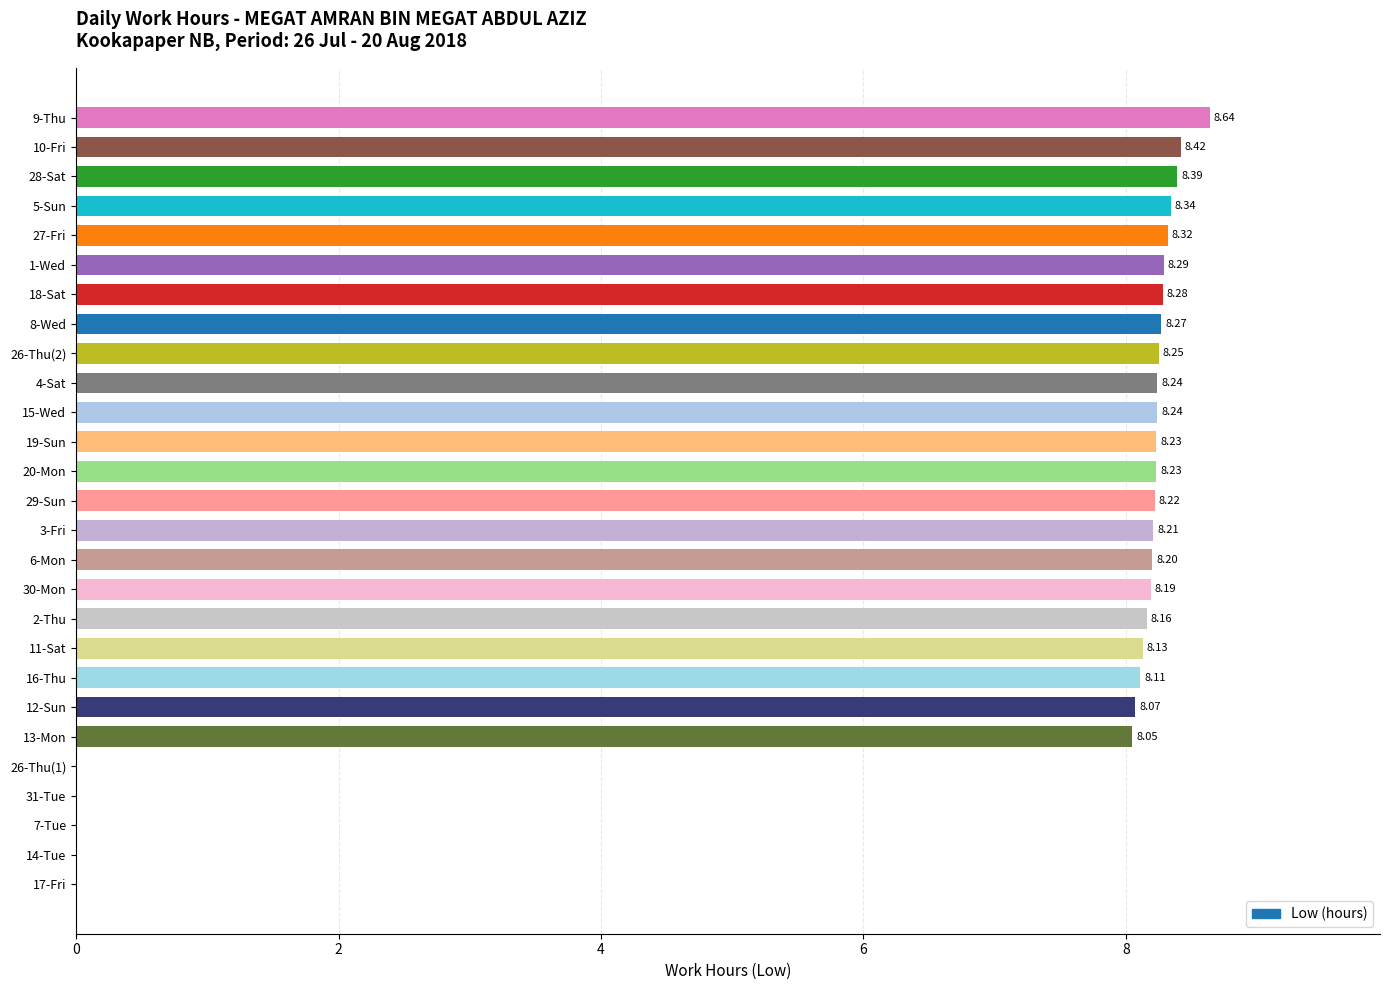

Between 12-Sun and 31-Tue, which is larger?

12-Sun